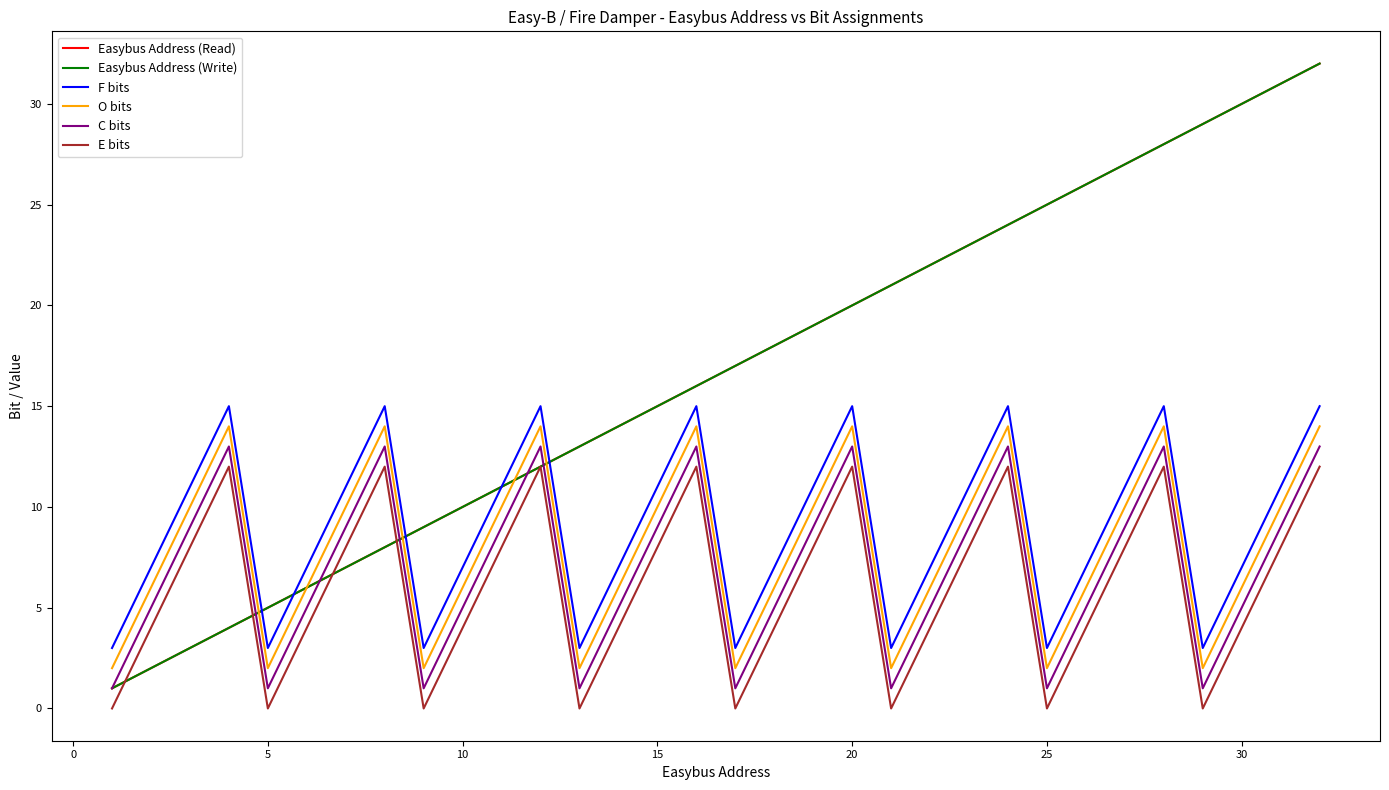

Does the chart have visible grid lines?

No